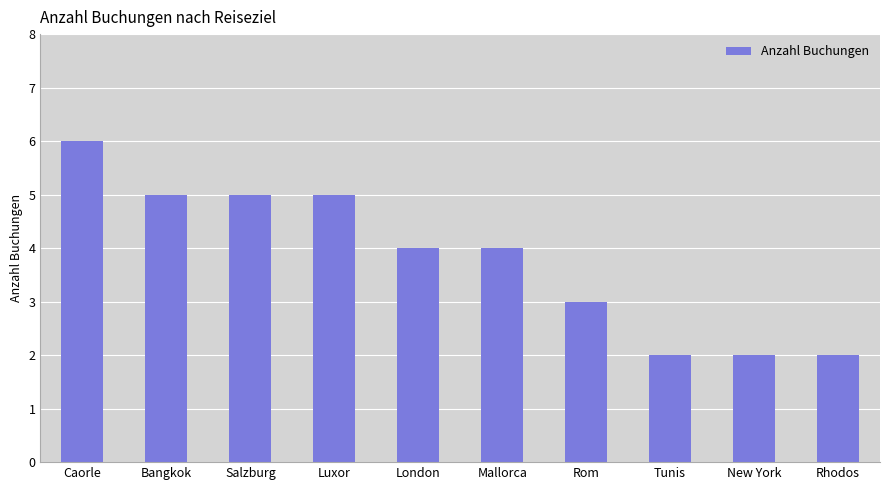

Which label corresponds to the largest value in the chart?

Caorle